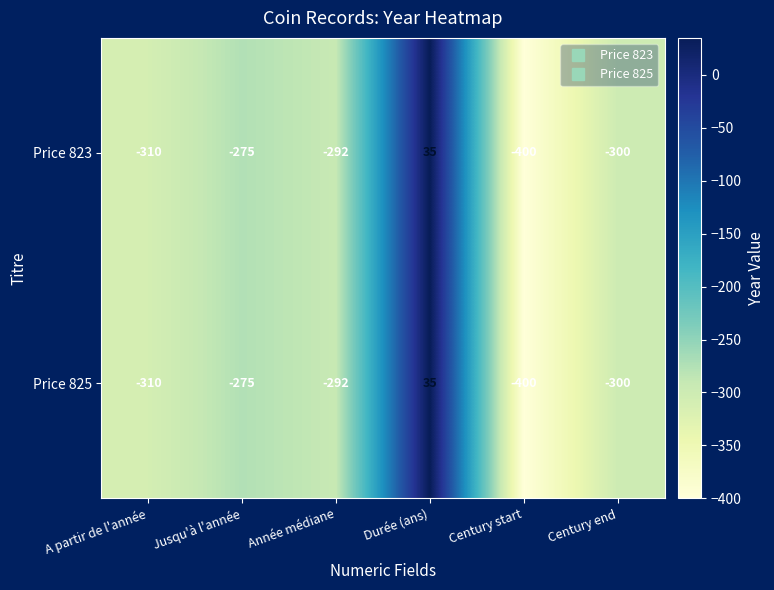

What is the difference between the maximum and minimum values in the Price 825 series?

435